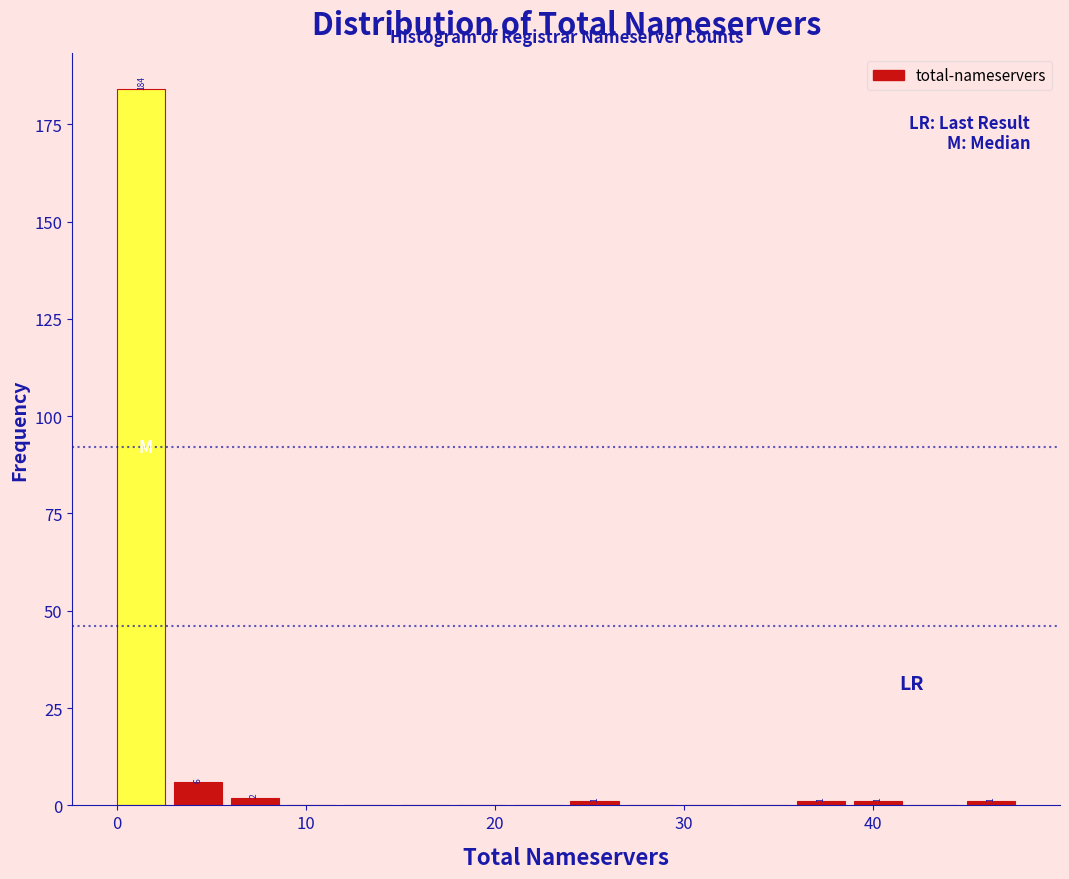

Read against the x-axis, roughly where is the centre of the tallest bar?

1